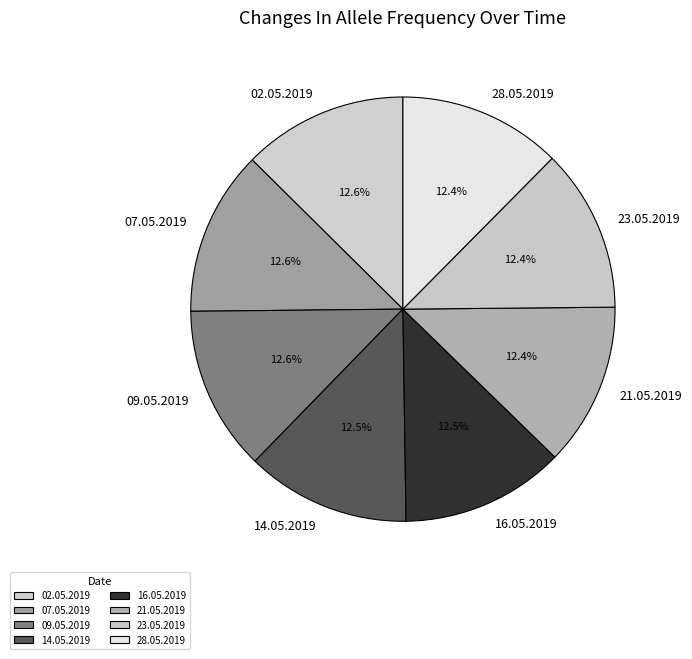

Count the number of slices in the pie.

8